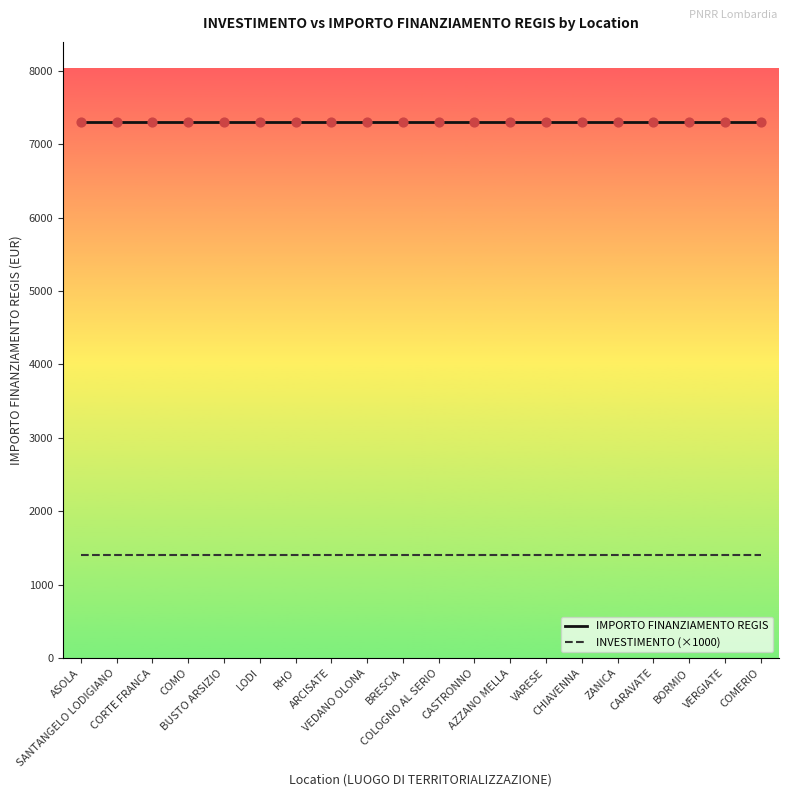

What is the maximum value shown in the chart?

7301